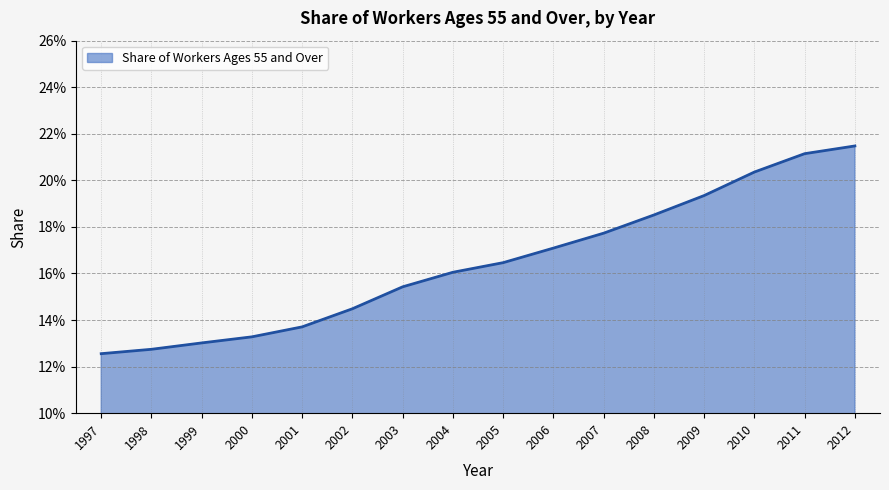

Is this an area chart (filled region under the line)?

Yes